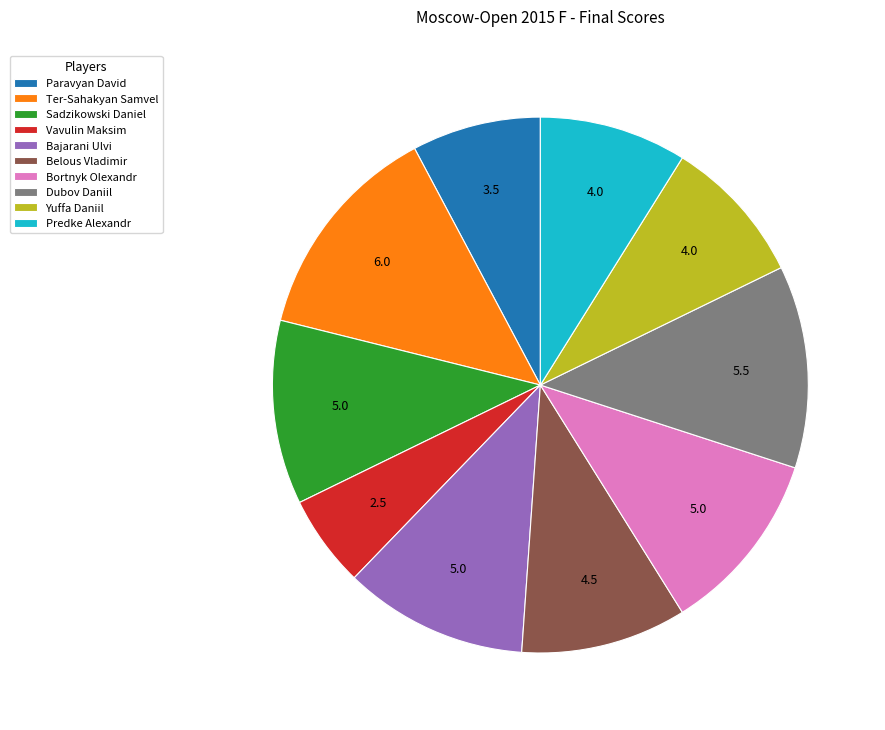

Which category has the biggest portion of the pie?

Ter-Sahakyan Samvel